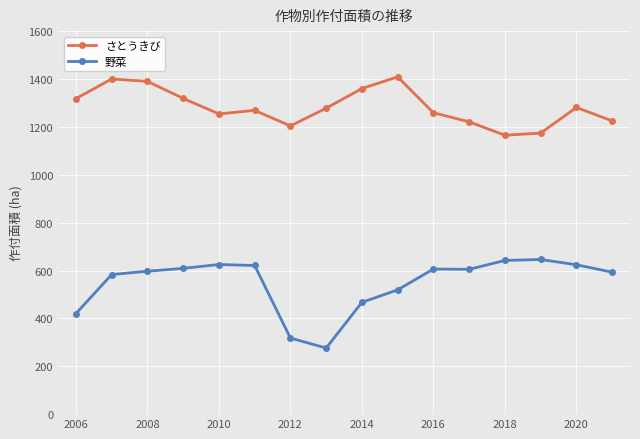

Rank the series by their maximum value, from highest to lowest.

さとうきび, 野菜